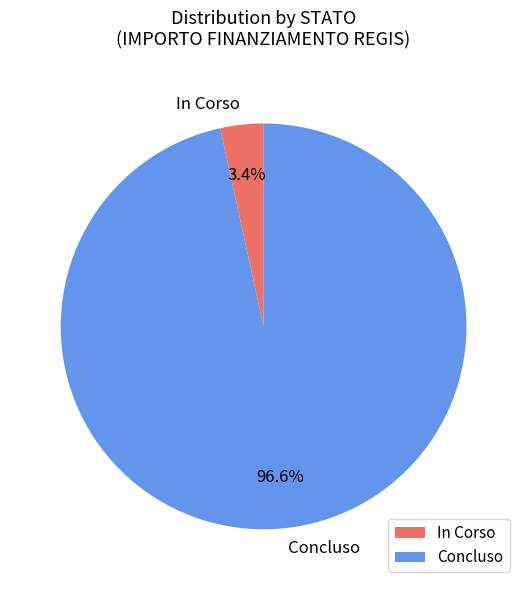

How many segments does this pie chart have?

2